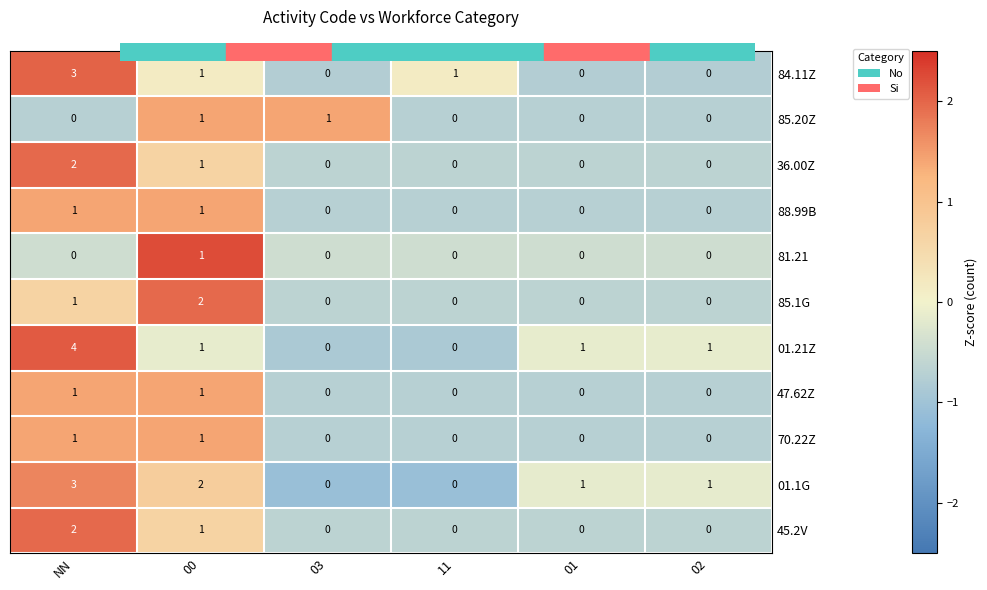

At which category is the sum across all series the highest?

NN